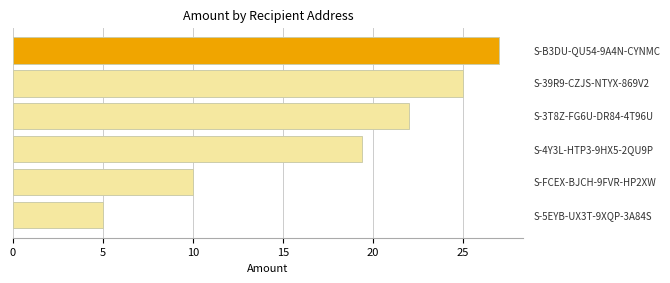

What is the average value?

18.1